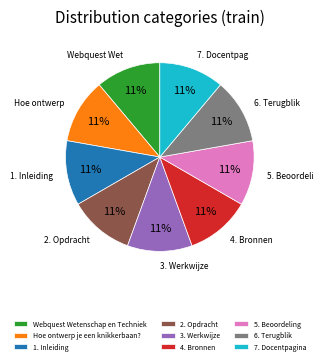

To the nearest percent, what percentage of the pie is 4. Bronnen?

11%